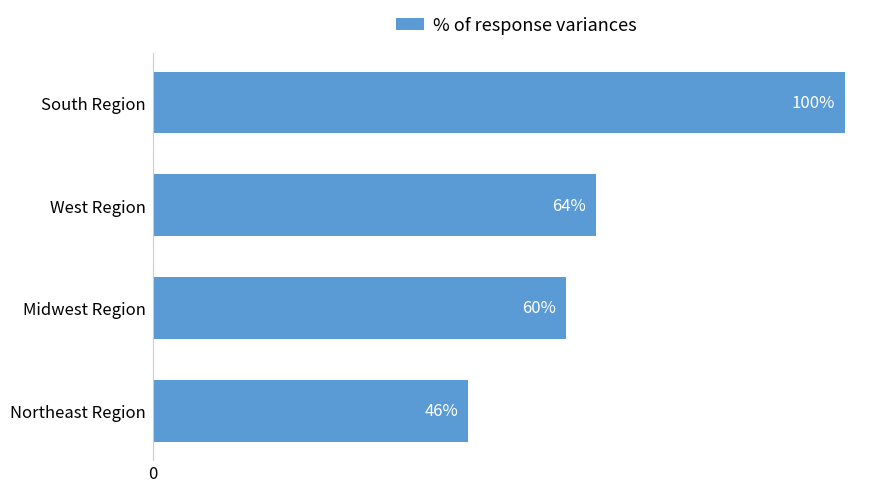

Which has a higher value, Northeast Region or South Region?

South Region